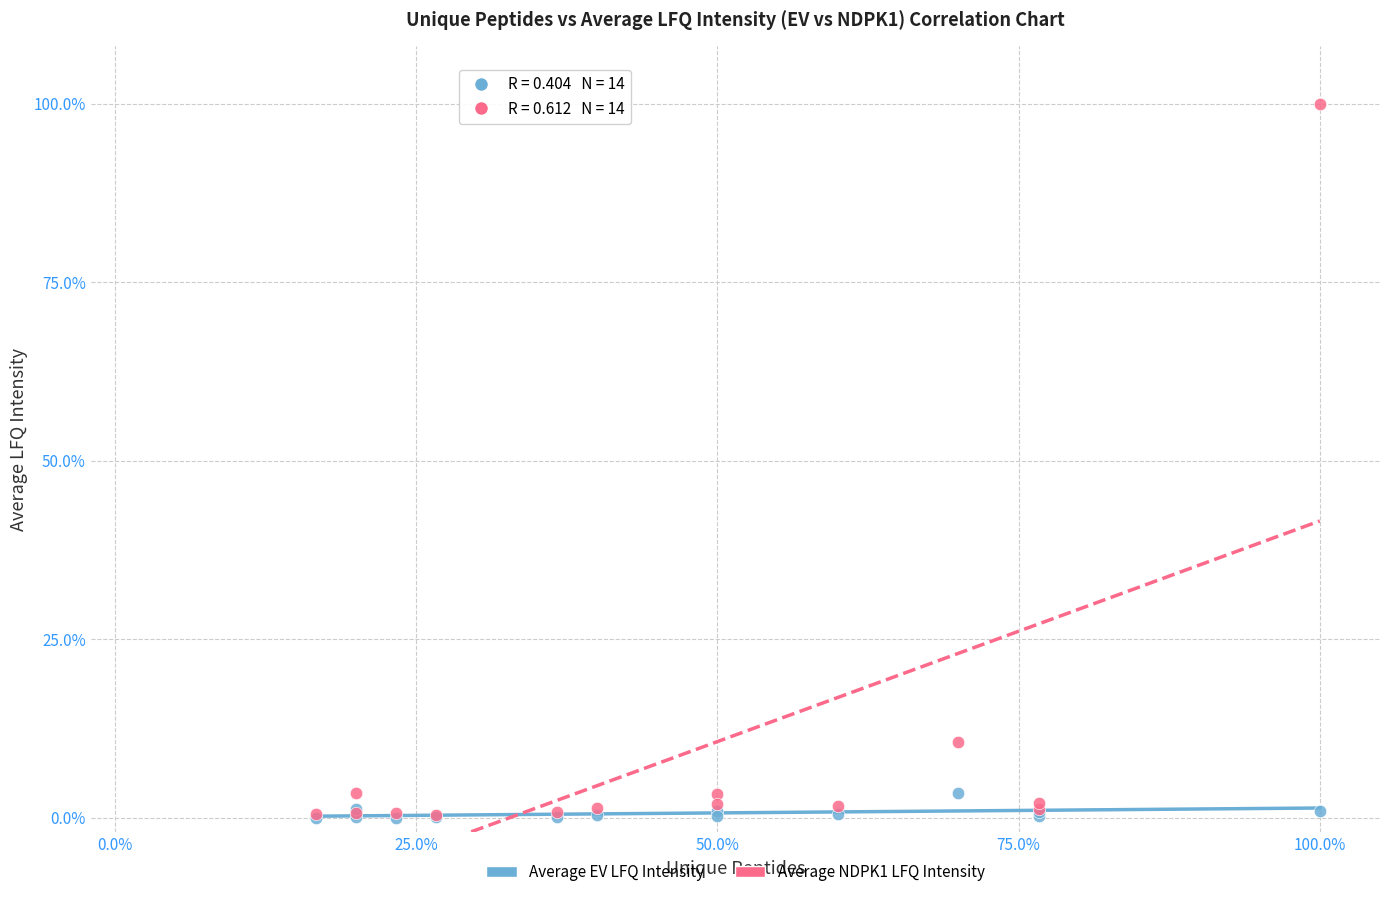

What are all the series names shown in the legend?

Average EV LFQ Intensity, Average NDPK1 LFQ Intensity